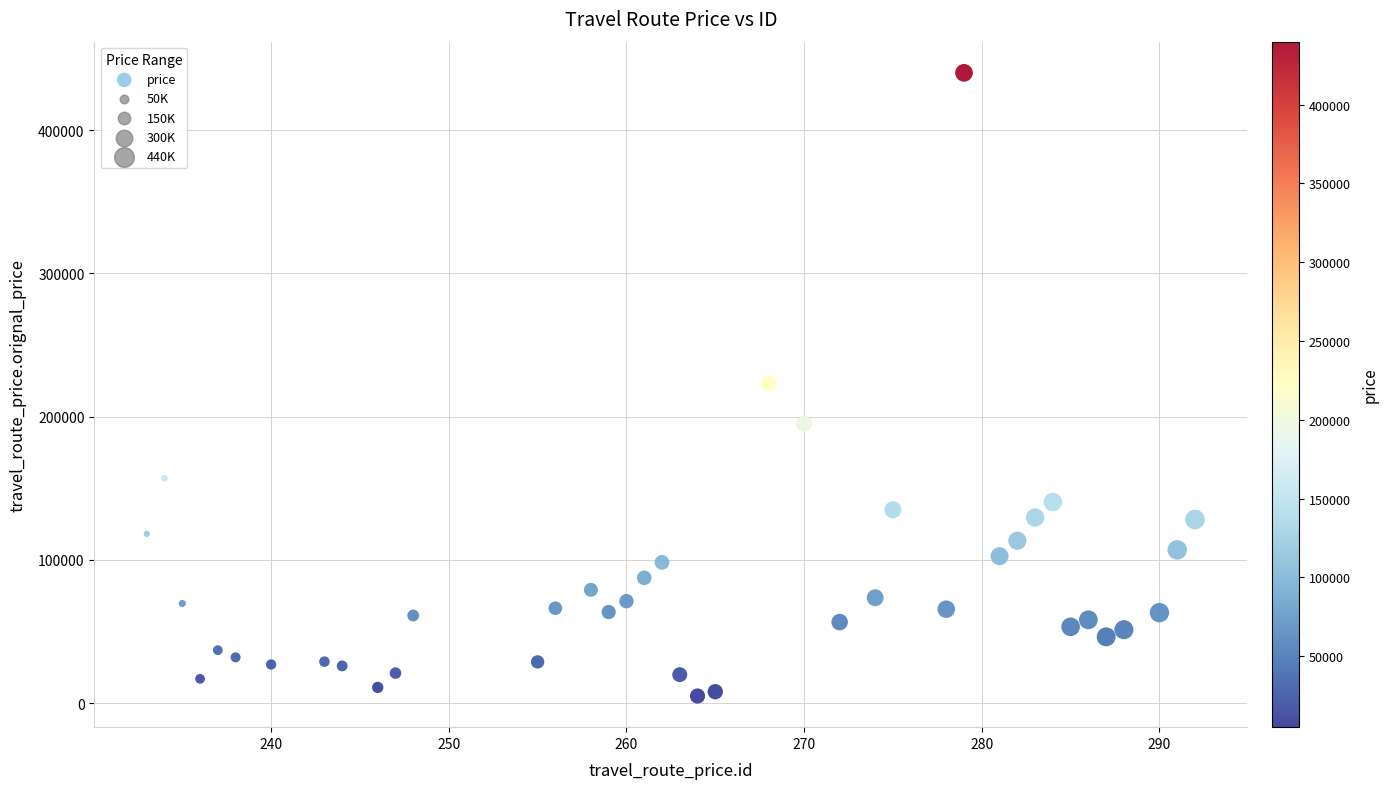

What is the range of Y values (max minus min)?

435000